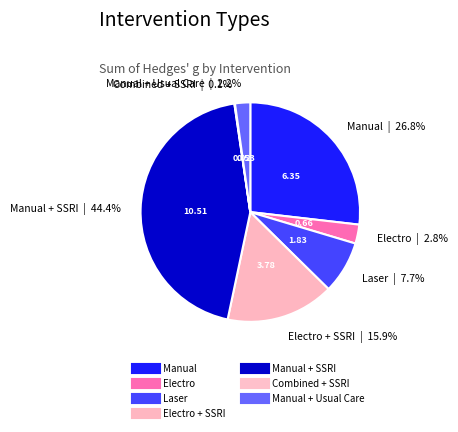

Which slice is the smallest?

Combined + SSRI